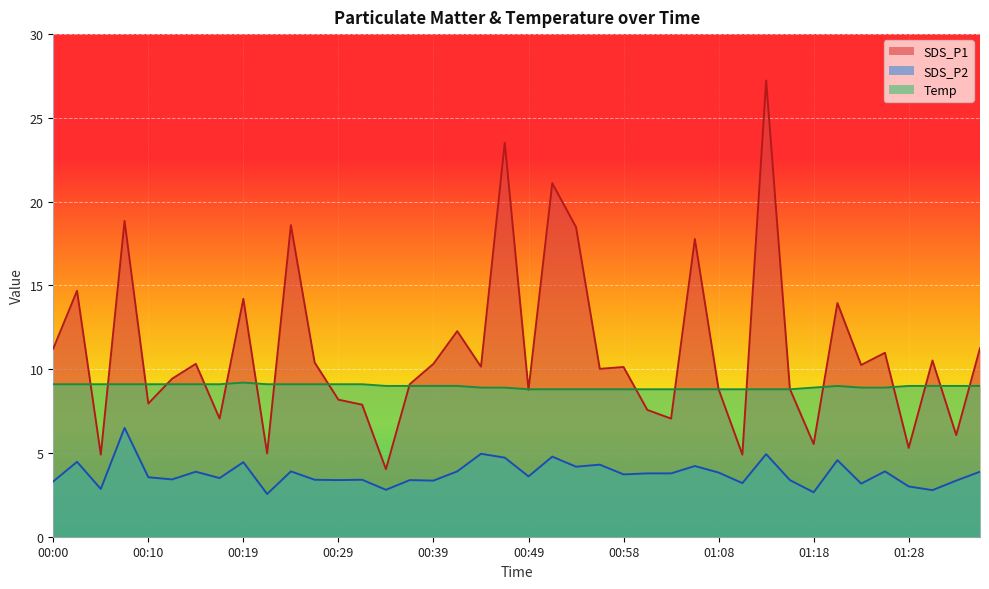

What position from the left is 01:21?

34